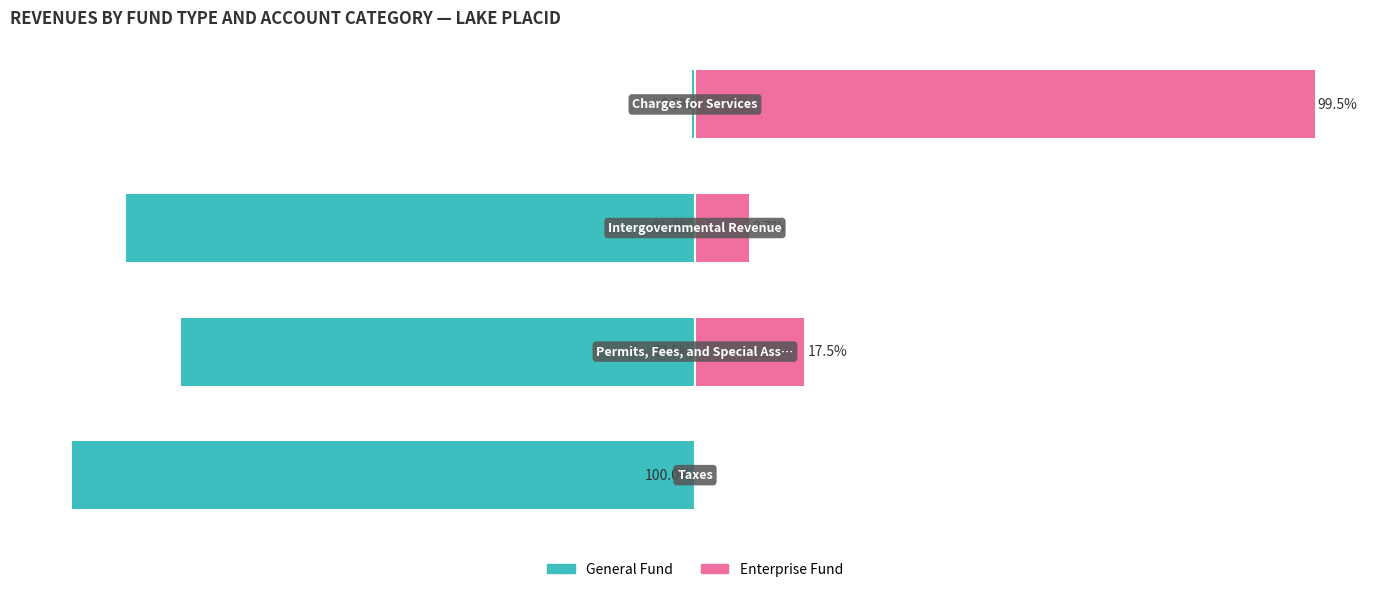

Is the value of General Fund at 0 greater than the value of Enterprise Fund at 0?

No